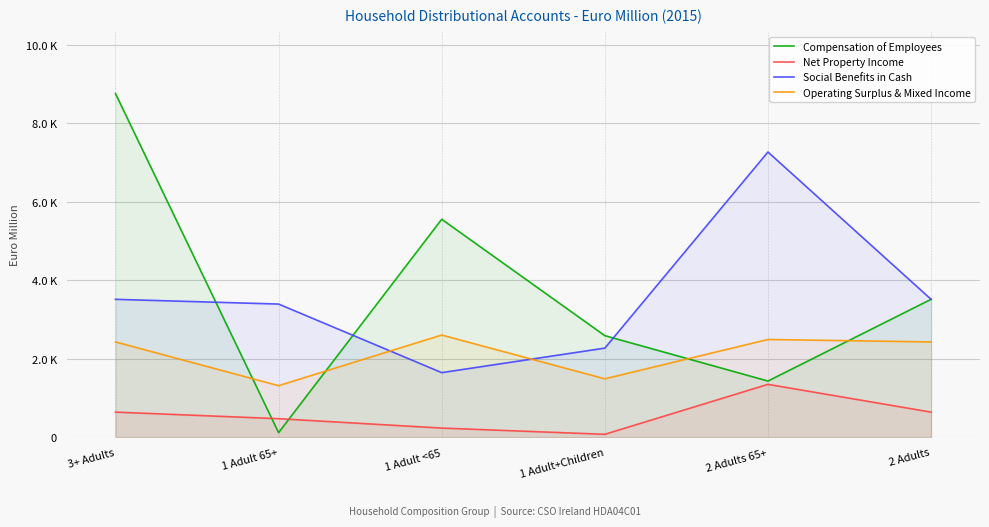

What is the label of the 6th point from the right?

3+ Adults